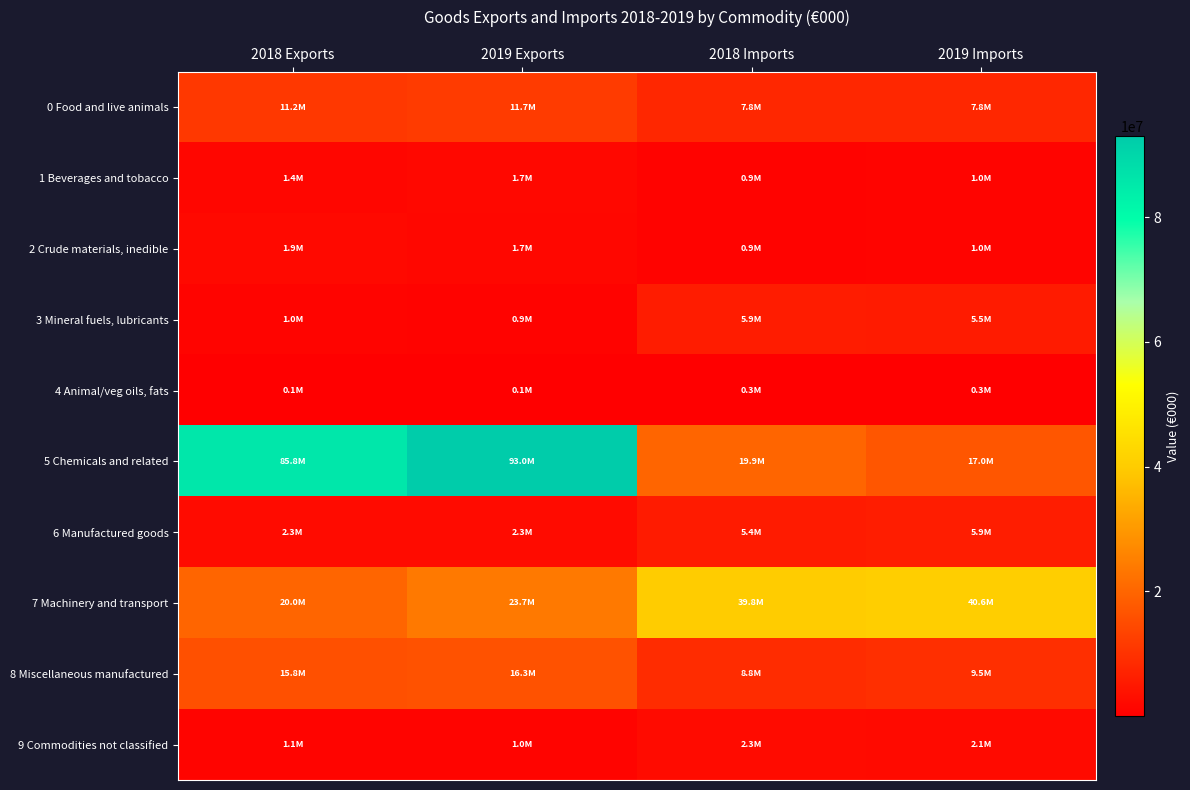

Reading left to right, what are all the values shown in this chart?

0 Food and live animals: 2018 Exports=11177560.9	2019 Exports=11732450.9	2018 Imports=7804823.8	2019 Imports=7790136.5
1 Beverages and tobacco: 2018 Exports=1444301.6	2019 Exports=1715103.6	2018 Imports=907266.4	2019 Imports=990144.0
2 Crude materials, inedible: 2018 Exports=1921266.8	2019 Exports=1670926.0	2018 Imports=939363.1	2019 Imports=1002876.1
3 Mineral fuels, lubricants: 2018 Exports=1022099.7	2019 Exports=886044.1	2018 Imports=5862010.1	2019 Imports=5465911.4
4 Animal/veg oils, fats: 2018 Exports=65128.3	2019 Exports=69099.0	2018 Imports=276131.9	2019 Imports=258948.0
5 Chemicals and related: 2018 Exports=85757804.9	2019 Exports=92971187.3	2018 Imports=19868569.5	2019 Imports=16984019.7
6 Manufactured goods: 2018 Exports=2330402.6	2019 Exports=2348507.7	2018 Imports=5412632.7	2019 Imports=5887465.0
7 Machinery and transport: 2018 Exports=20013593.7	2019 Exports=23749617.8	2018 Imports=39843945.5	2019 Imports=40649418.4
8 Miscellaneous manufactured: 2018 Exports=15783208.6	2019 Exports=16329541.4	2018 Imports=8784215.7	2019 Imports=9481107.4
9 Commodities not classified: 2018 Exports=1129601.2	2019 Exports=1017512.1	2018 Imports=2252650.6	2019 Imports=2138859.1